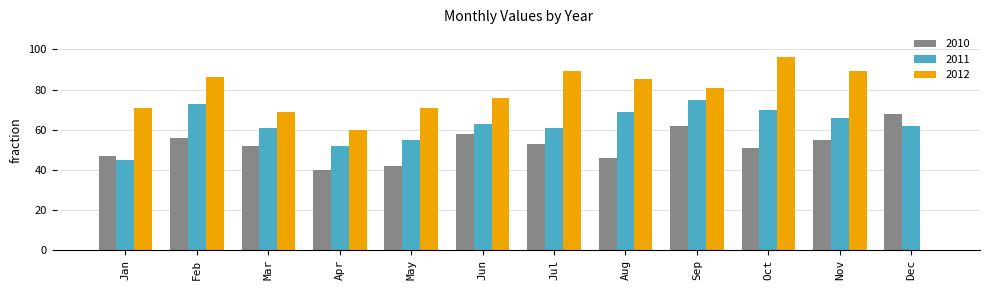

The value of 2010 at Jun is 37. True or false?

False